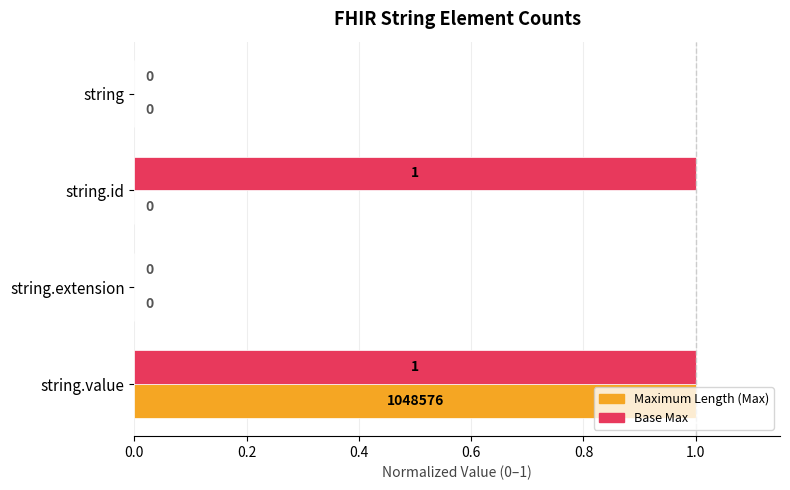

What is the sum of all Base Max values?

2